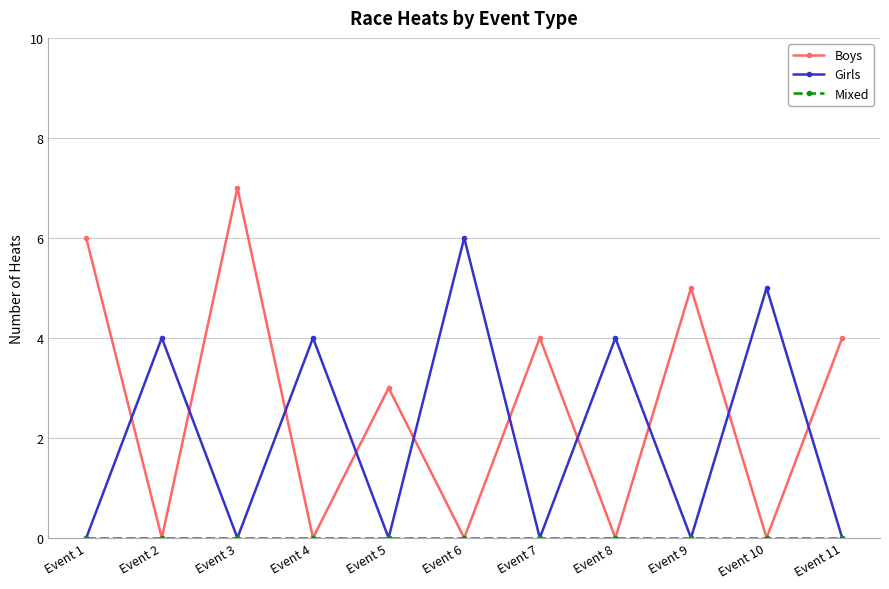

Where do Girls and Boys first cross each other?

Event 1 and Event 2